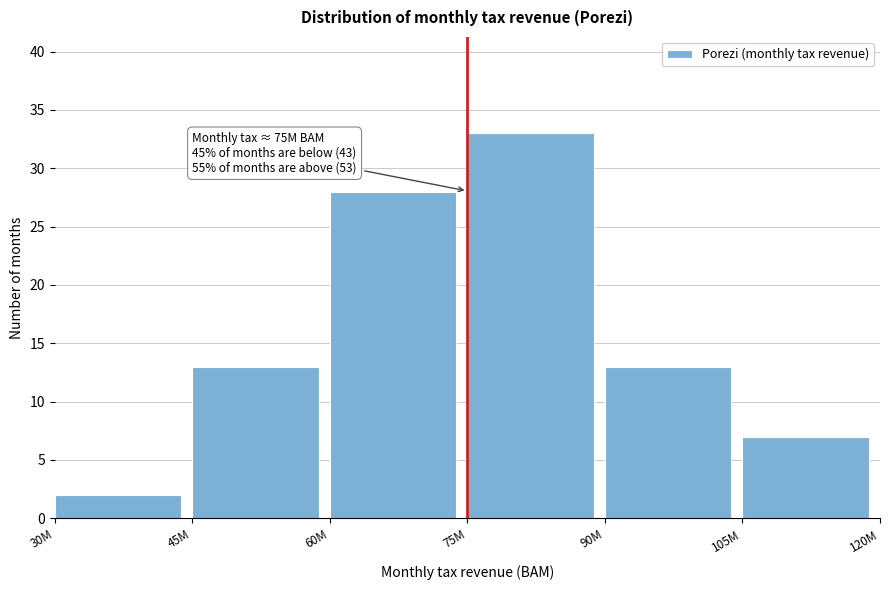

Reading right to left, transcribe all the data shown in this chart.

7	13	33	28	13	2